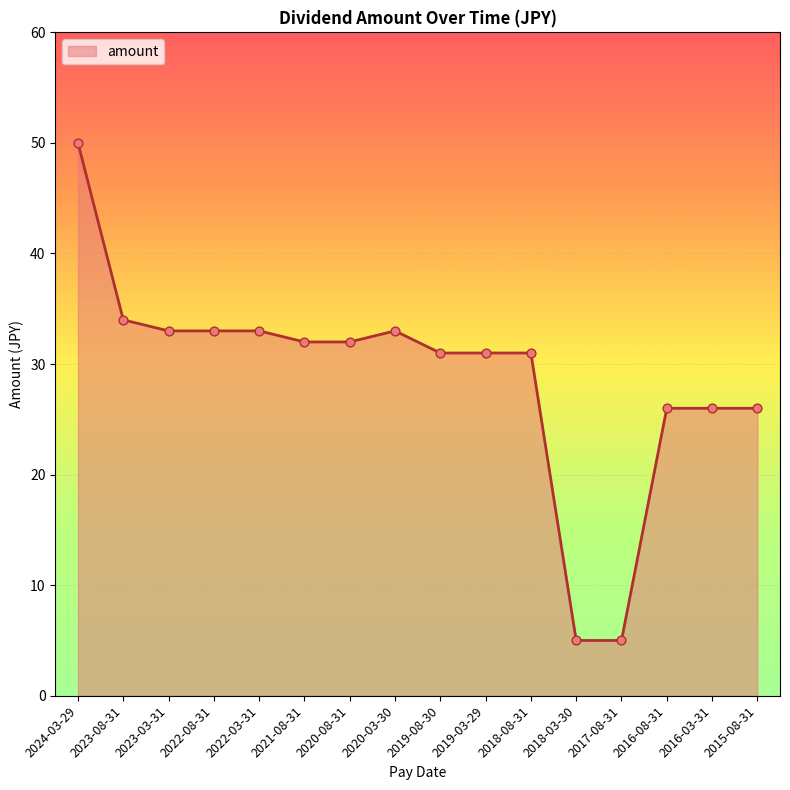

Which has a higher value, 2015-08-31 or 2018-03-30?

2015-08-31